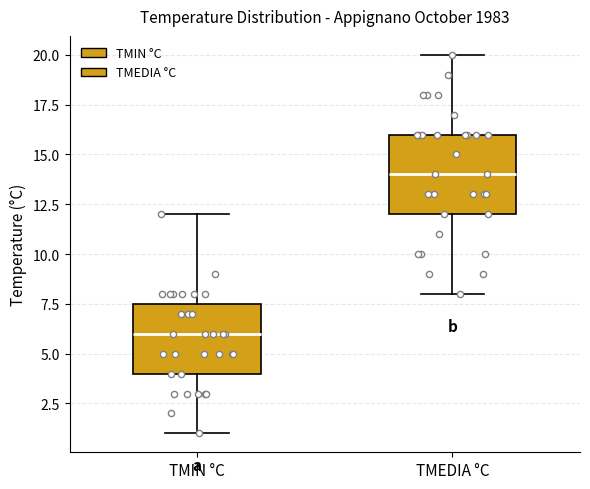

Where is the upper edge of the box for TMEDIA °C on the y-axis? The values are not printed on the chart, so give them approximately, as read against the axis.

16.0